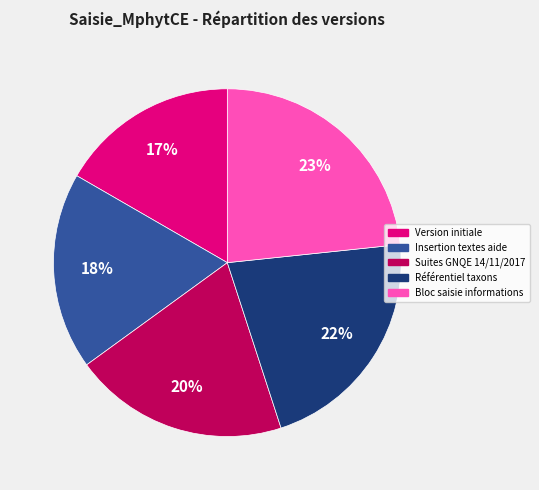

Is there any slice that represents more than half of the pie?

No